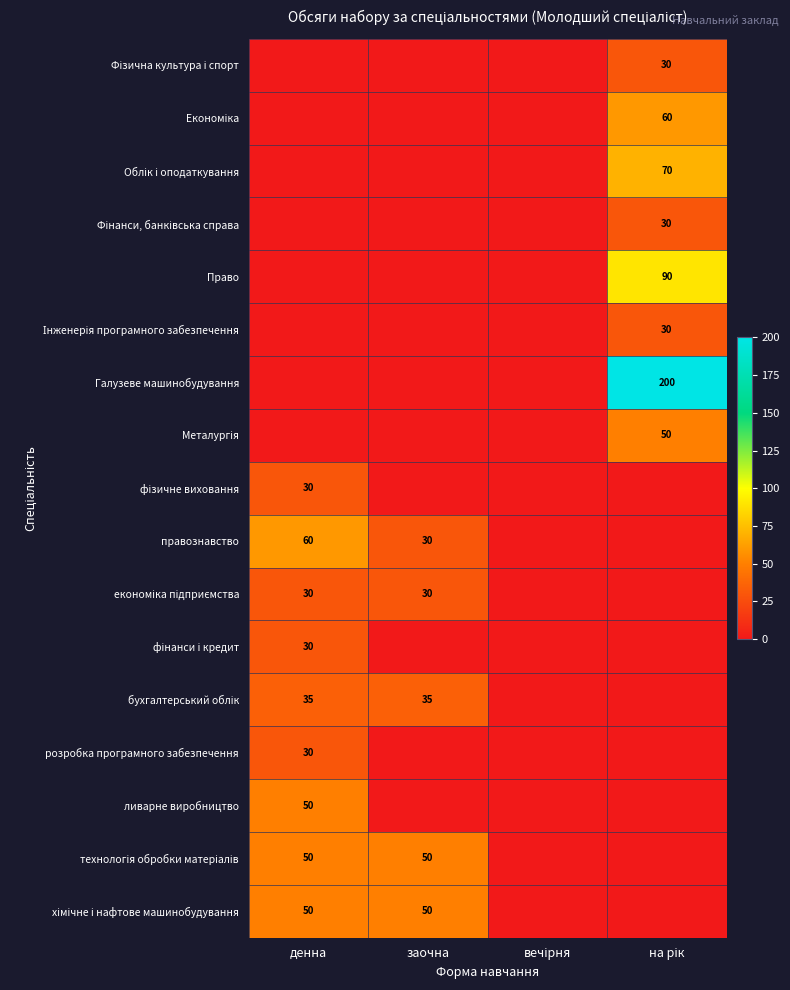

What is the greatest value displayed?

200